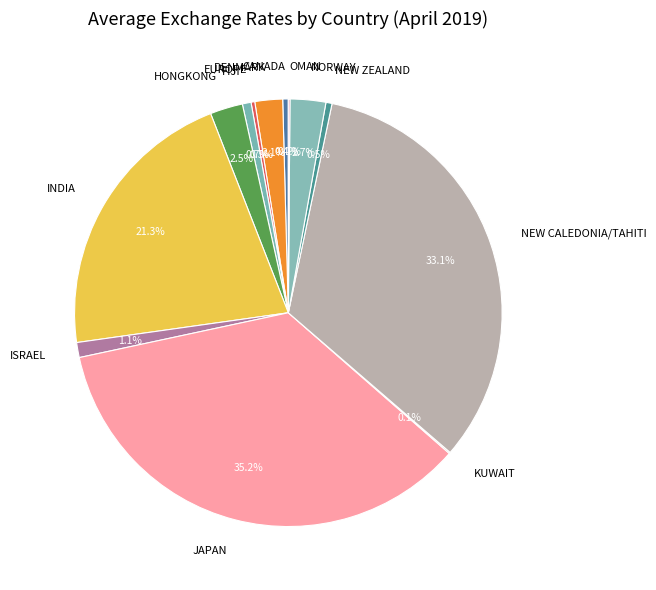

To the nearest percent, what is the combined percentage of CANADA and NORWAY?

3%